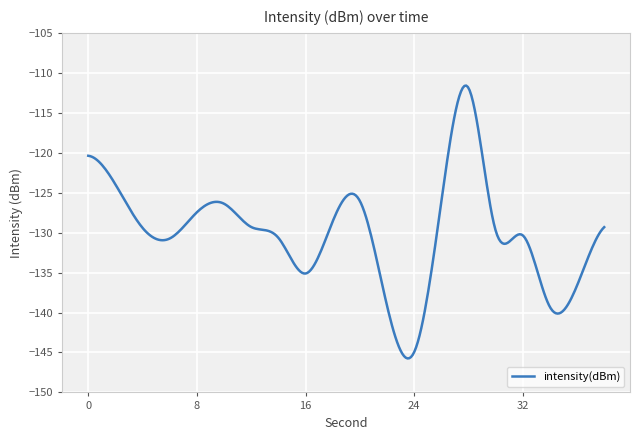

Does the chart have visible grid lines?

Yes